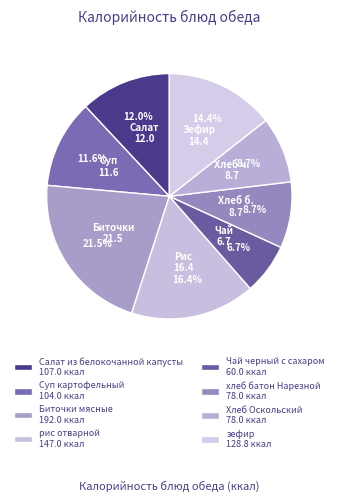

What is the total percentage of Чай черный с сахаром and зефир?

21.1%